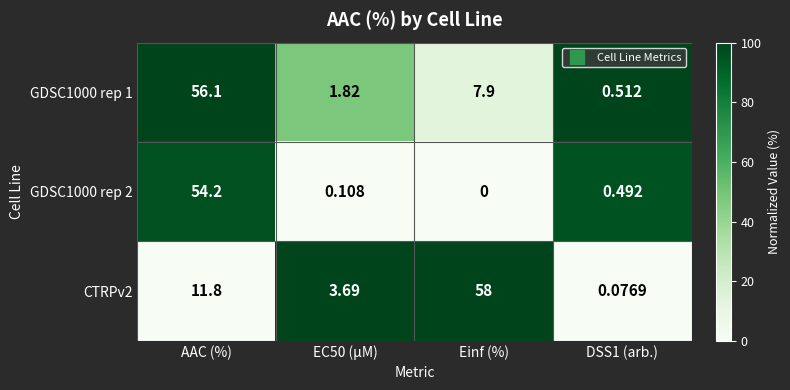

Is the value of GDSC1000 rep 1 at EC50 (µM) greater than the value of GDSC1000 rep 2 at AAC (%)?

No